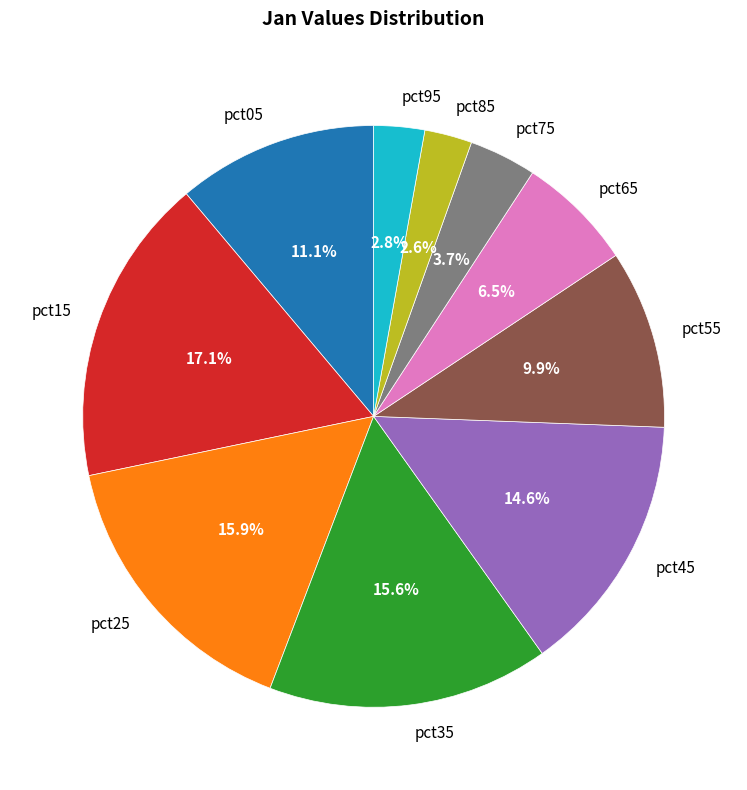

How many segments does this pie chart have?

10